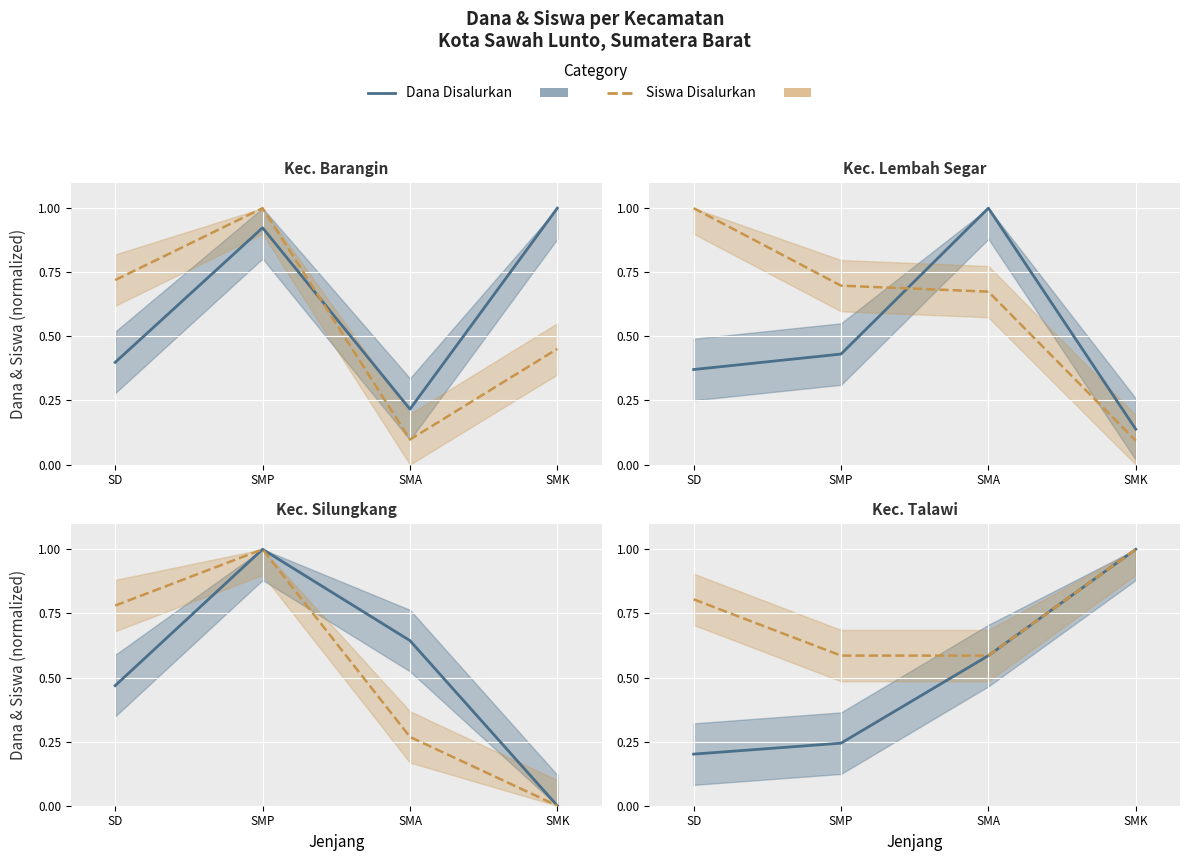

True or false: Siswa Disalurkan and Dana Disalurkan cross at least once.

True